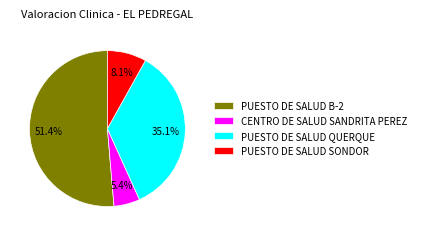

Which has a higher value, PUESTO DE SALUD QUERQUE or PUESTO DE SALUD SONDOR?

PUESTO DE SALUD QUERQUE